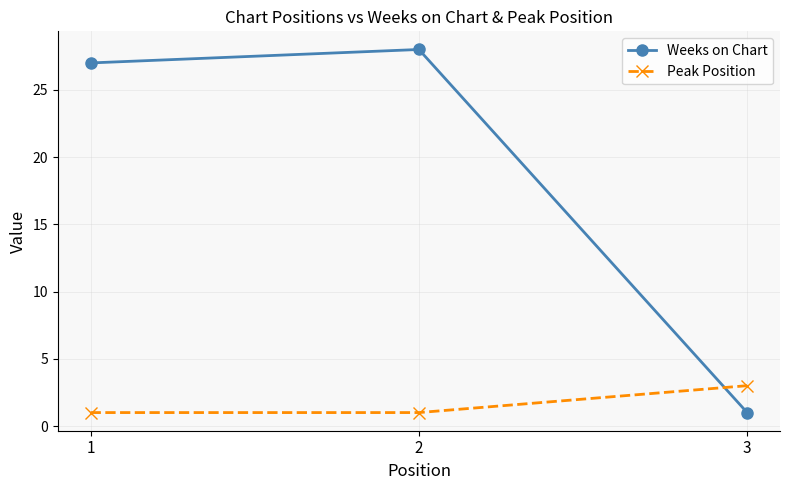

What is the total value across all series at 2?

29